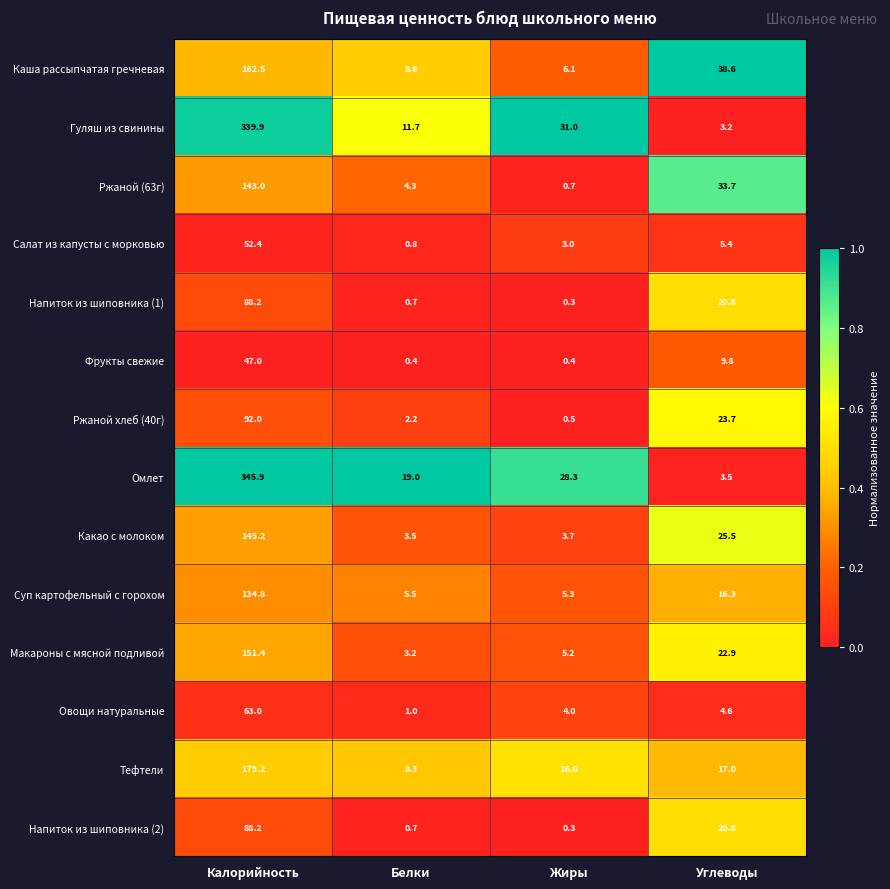

What is the average value of the Какао с молоком series?

44.5